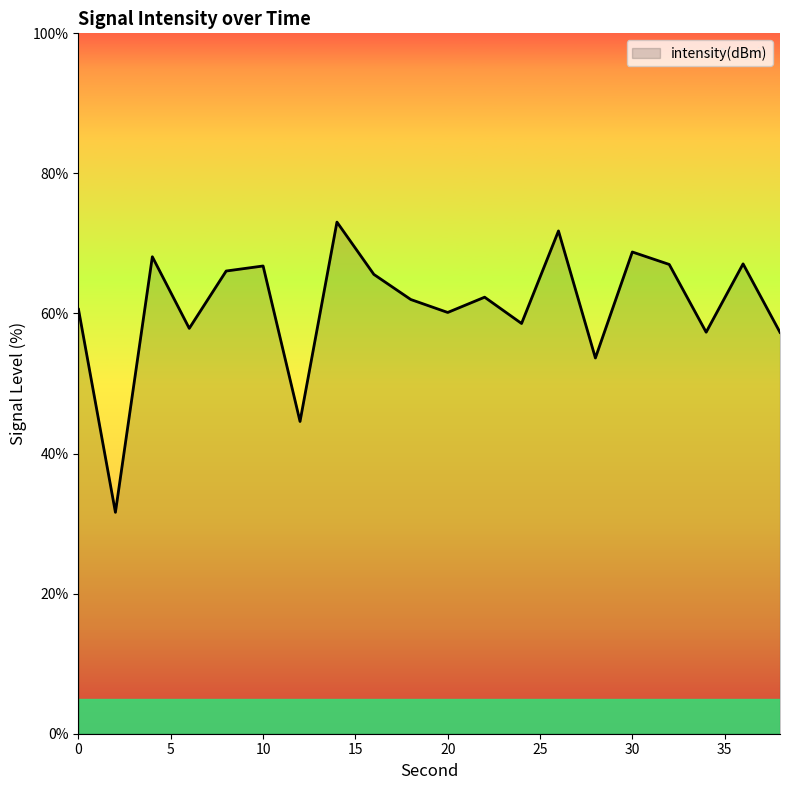

What is the difference between the maximum and minimum values?

41.4